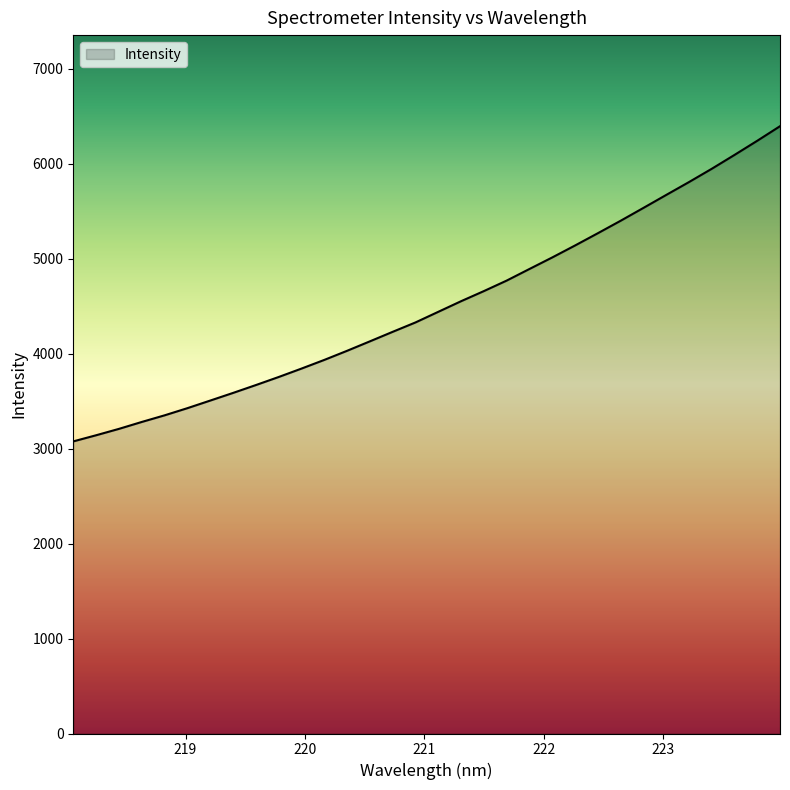

What is the smallest value displayed?

3075.0